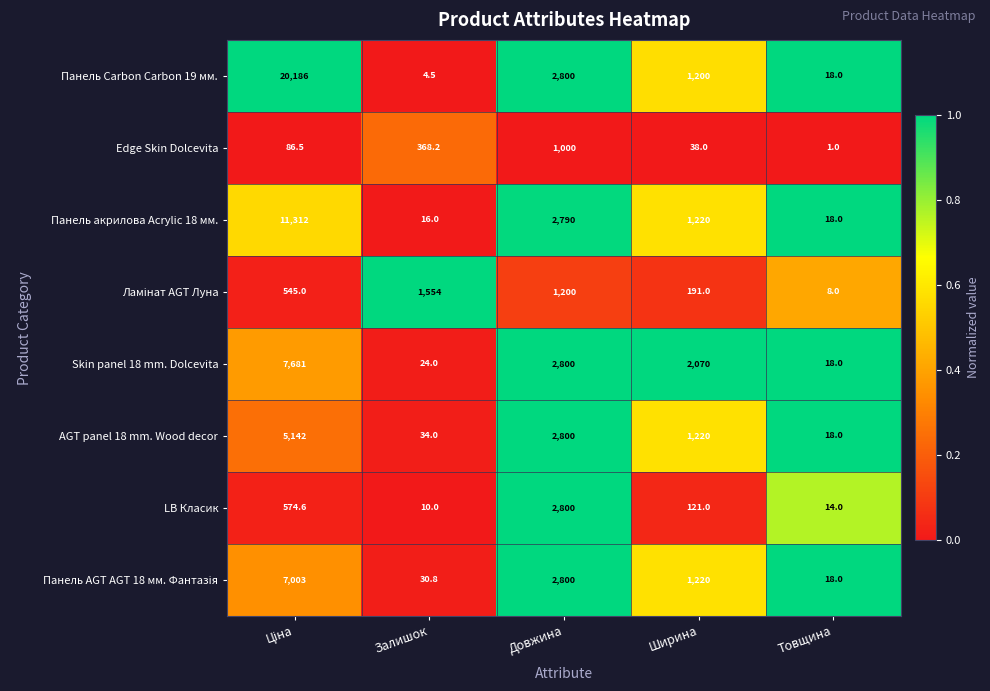

What is the total value across all series at Довжина?

18990.0